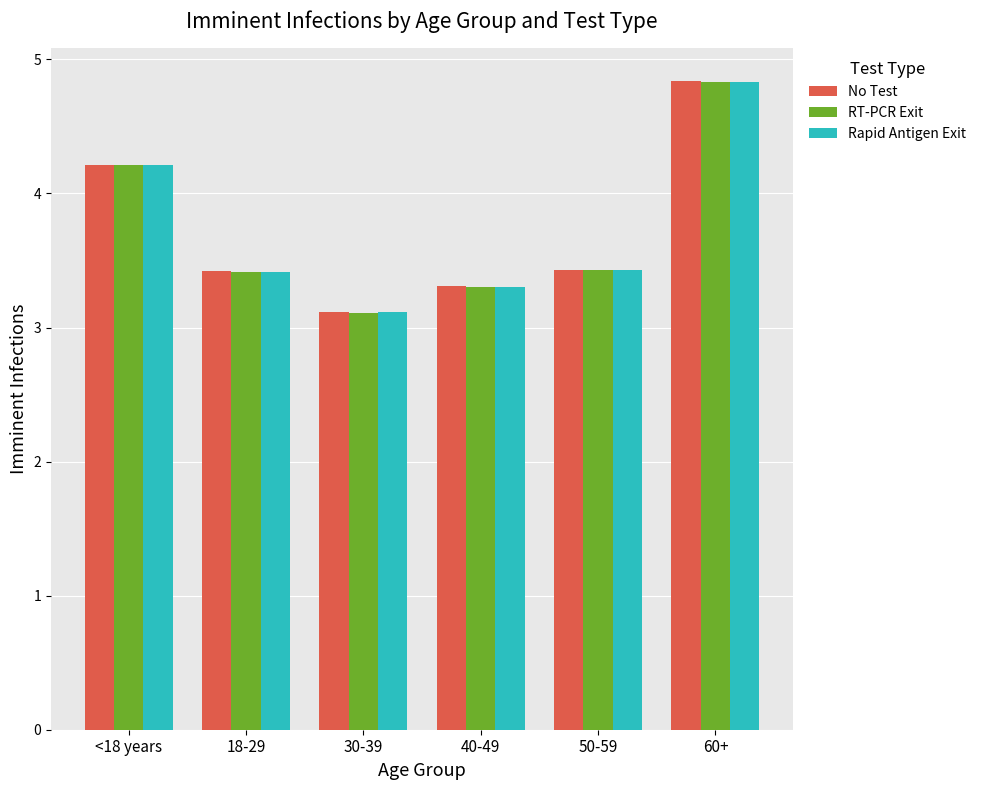

What is the sum of all No Test values?

22.3